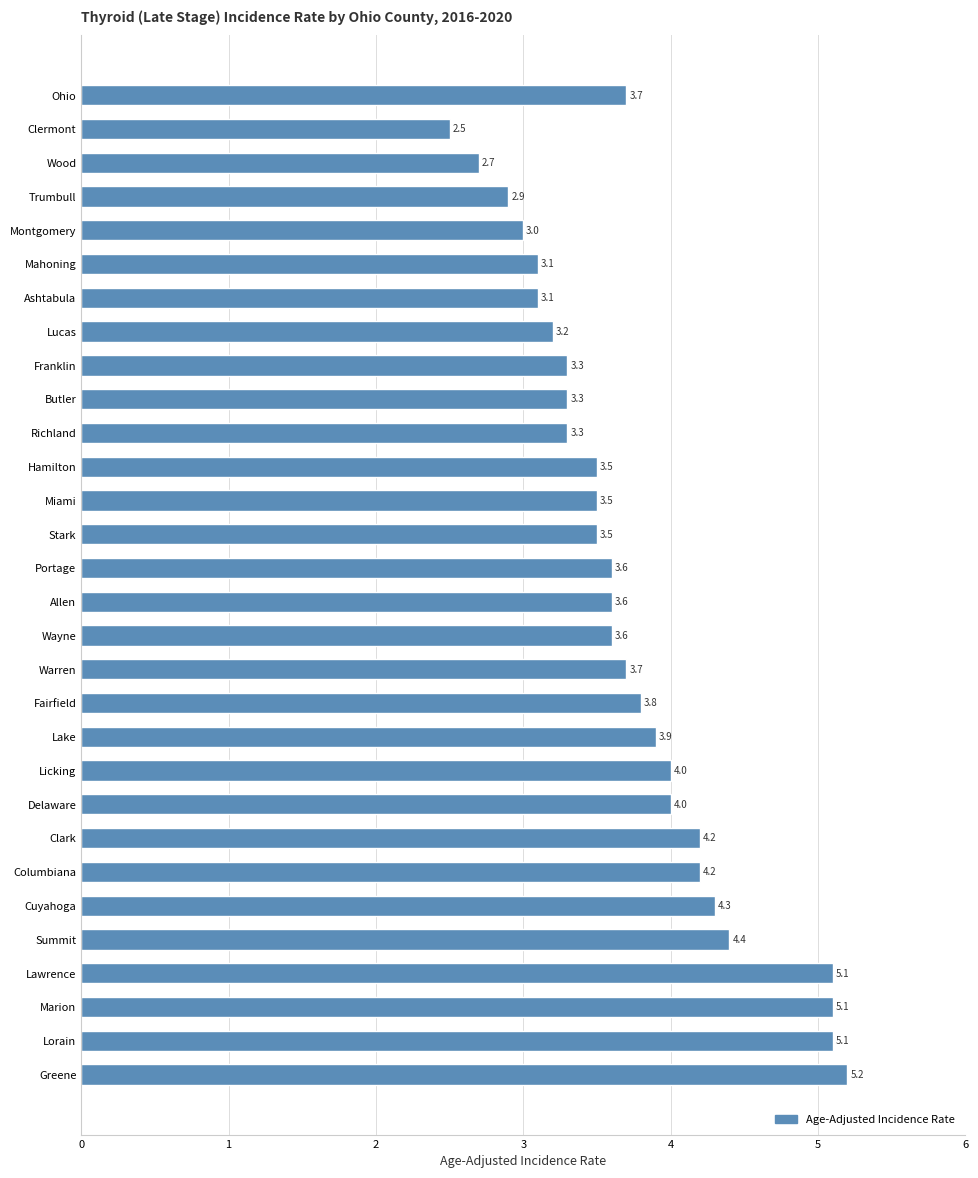

Reading top to bottom, list all the values displayed in this chart.

Ohio=3.7	Clermont=2.5	Wood=2.7	Trumbull=2.9	Montgomery=3.0	Mahoning=3.1	Ashtabula=3.1	Lucas=3.2	Franklin=3.3	Butler=3.3	Richland=3.3	Hamilton=3.5	Miami=3.5	Stark=3.5	Portage=3.6	Allen=3.6	Wayne=3.6	Warren=3.7	Fairfield=3.8	Lake=3.9	Licking=4.0	Delaware=4.0	Clark=4.2	Columbiana=4.2	Cuyahoga=4.3	Summit=4.4	Lawrence=5.1	Marion=5.1	Lorain=5.1	Greene=5.2